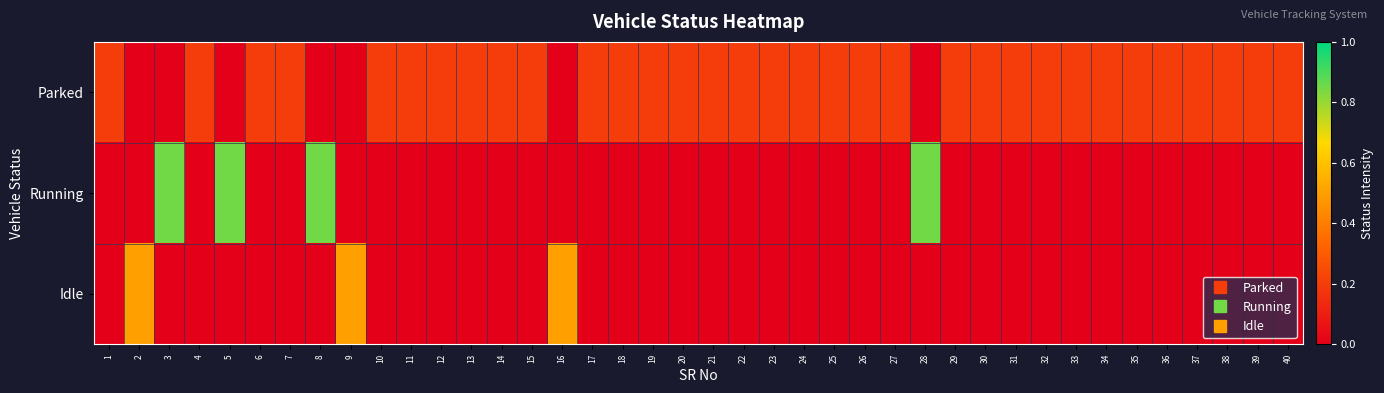

Which series has the widest spread of values?

Running